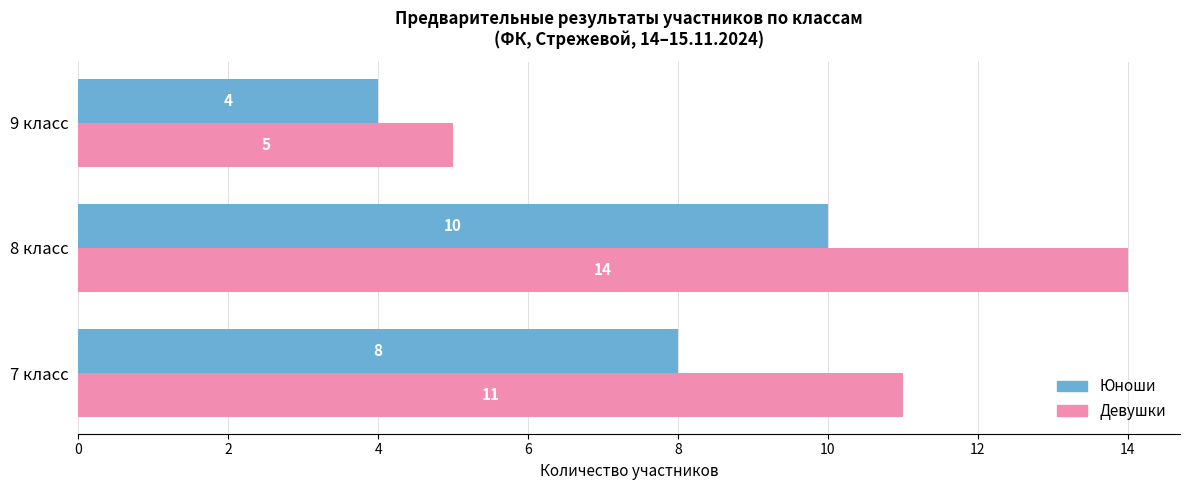

What is the difference between the highest and lowest values at 8 класс?

4